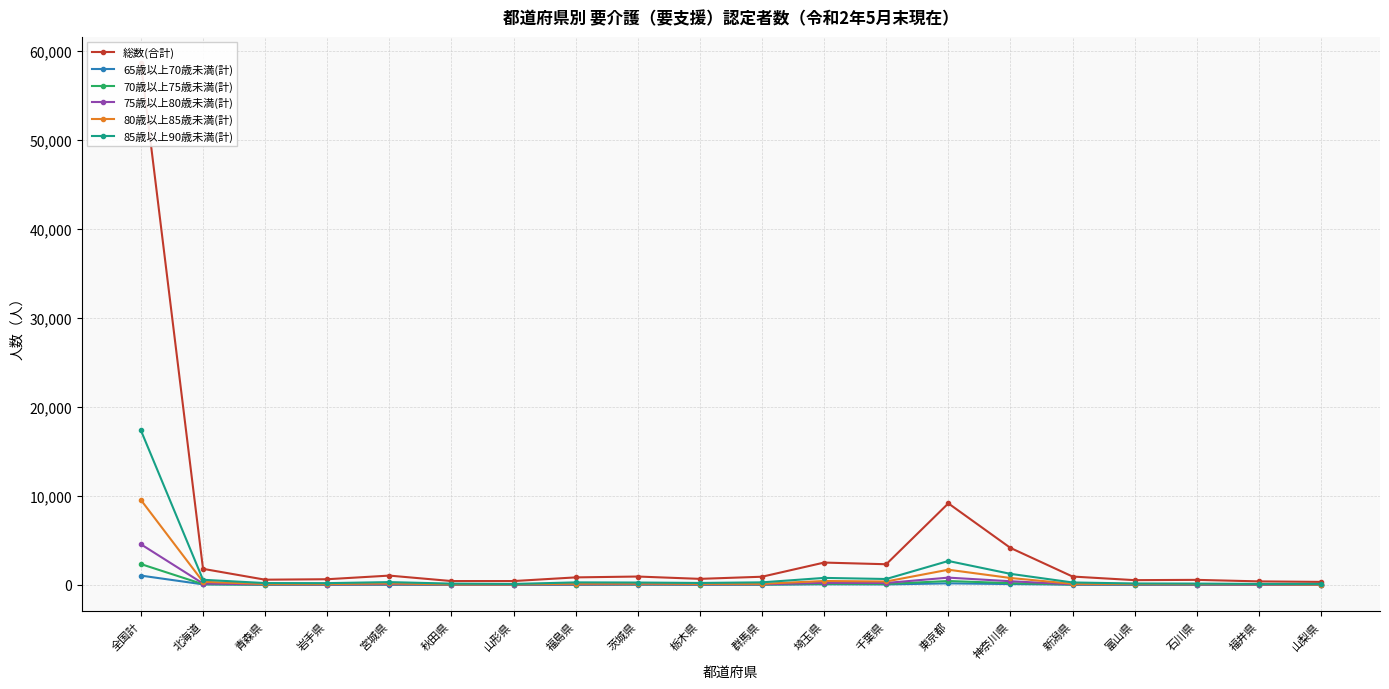

Which series has the widest spread of values?

総数(合計)